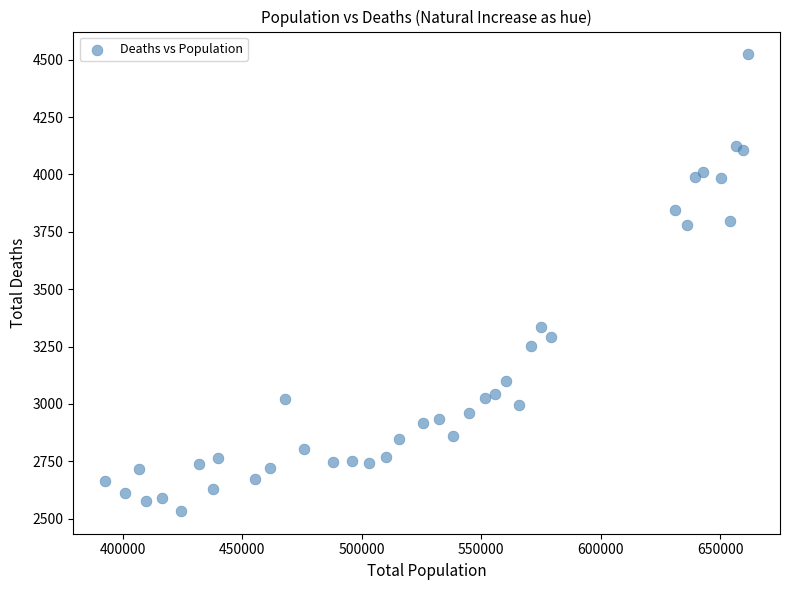

What is the range of Y values (max minus min)?

1989